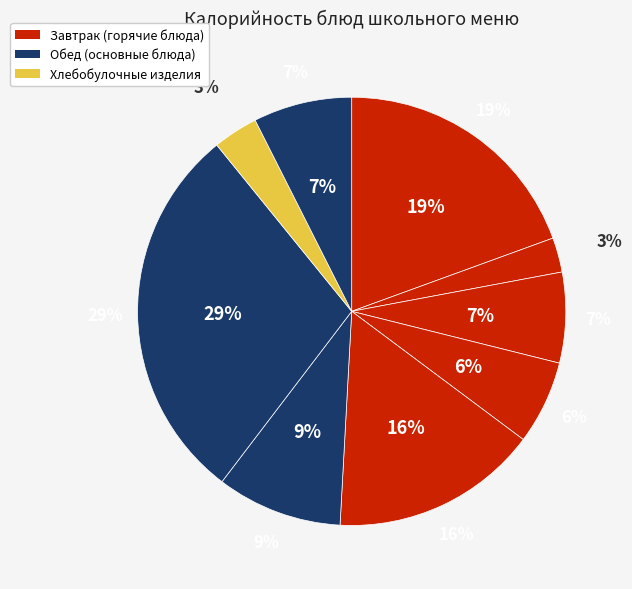

True or false: Хлеб ржано-пшеничный accounts for 18% of the total.

False